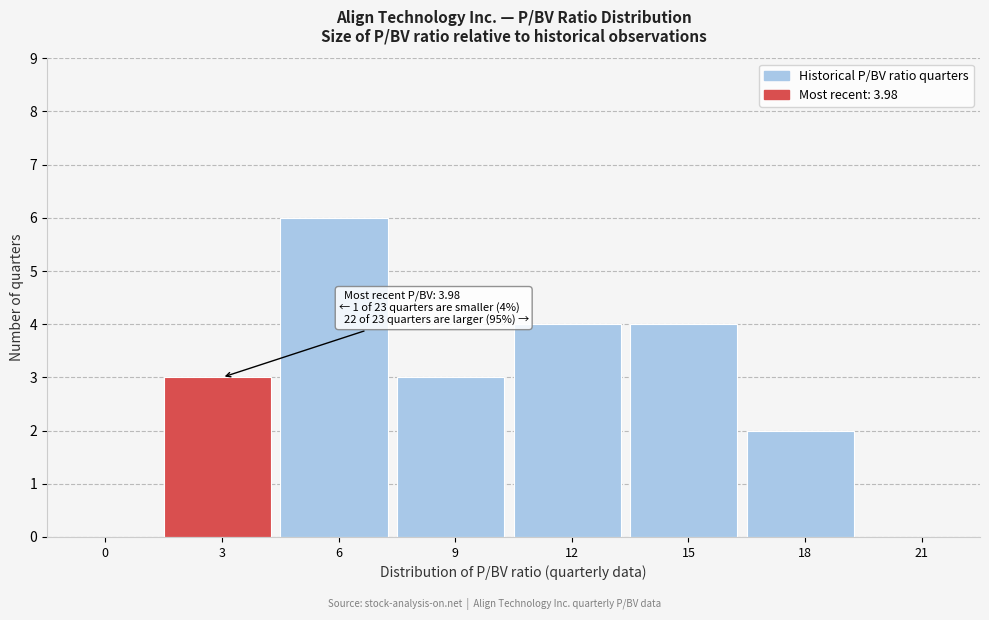

Reading right to left, transcribe all the data shown in this chart.

21=0	18=2	15=4	12=4	9=3	6=6	3=3	0=0